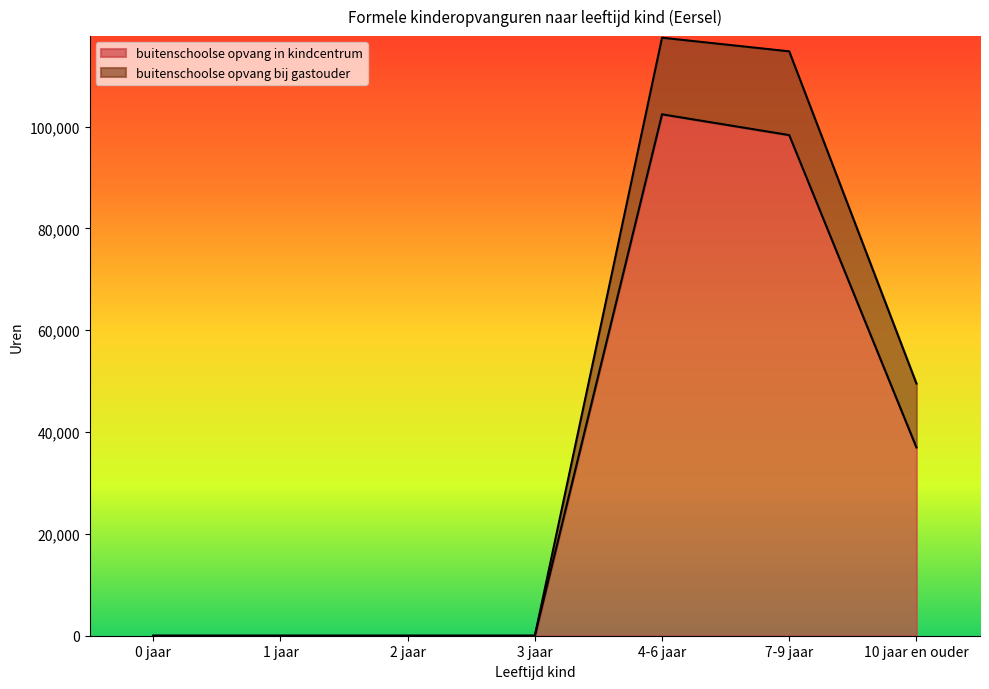

True or false: the data shows 0 at 2 jaar.

True